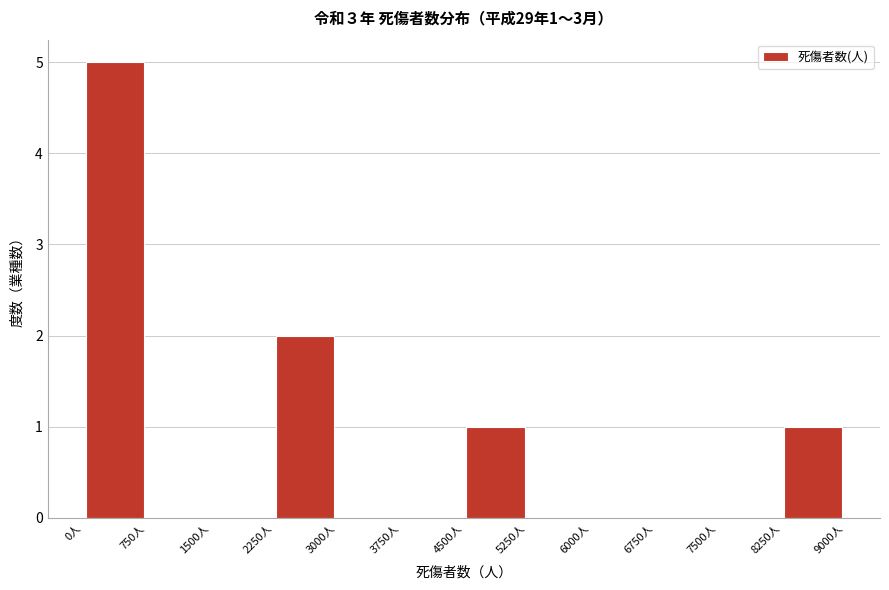

Over which range of the x-axis is the bar tallest?

0 to 750